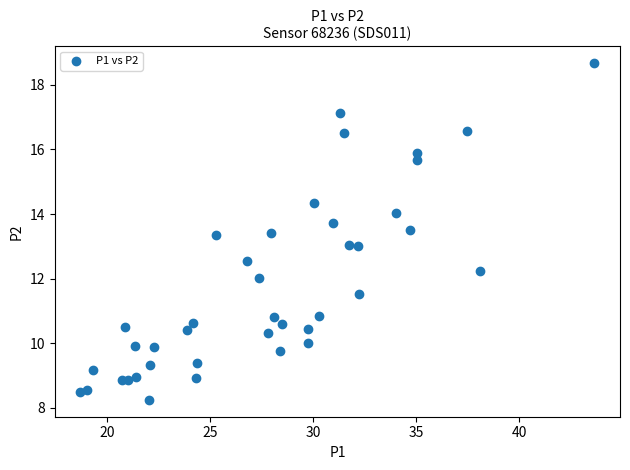

What is the range of Y values (max minus min)?

10.4